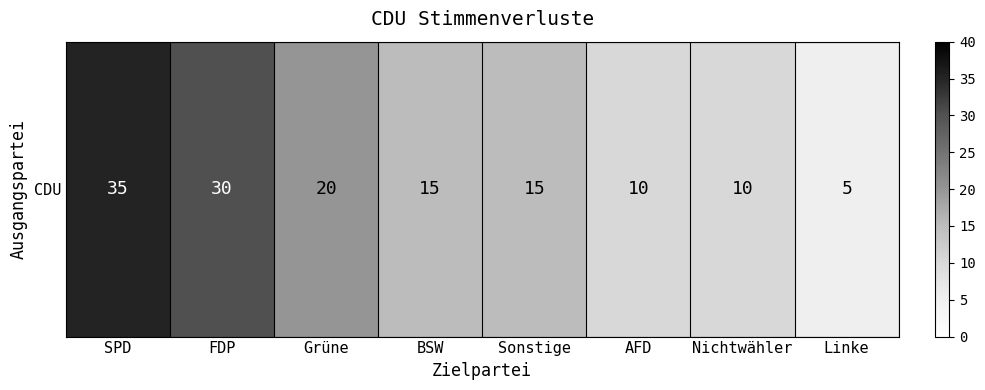

List the labels in order of value, largest first.

SPD, FDP, Grüne, BSW, Sonstige, AFD, Nichtwähler, Linke